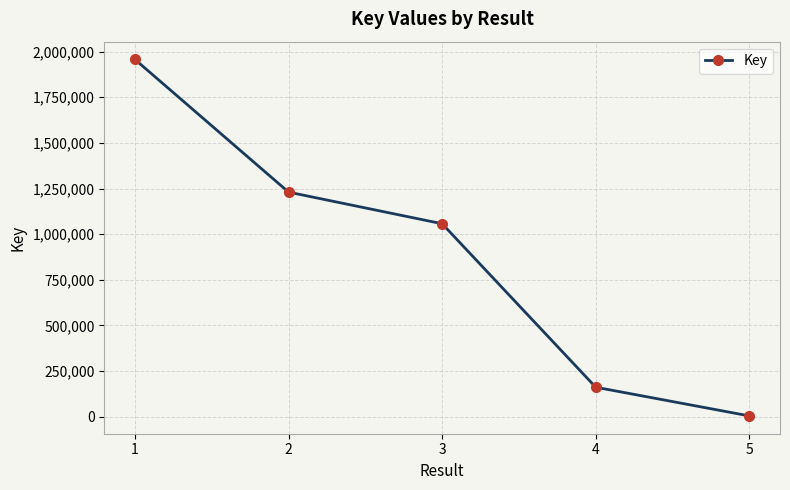

How many data points are less than 1056856?

2